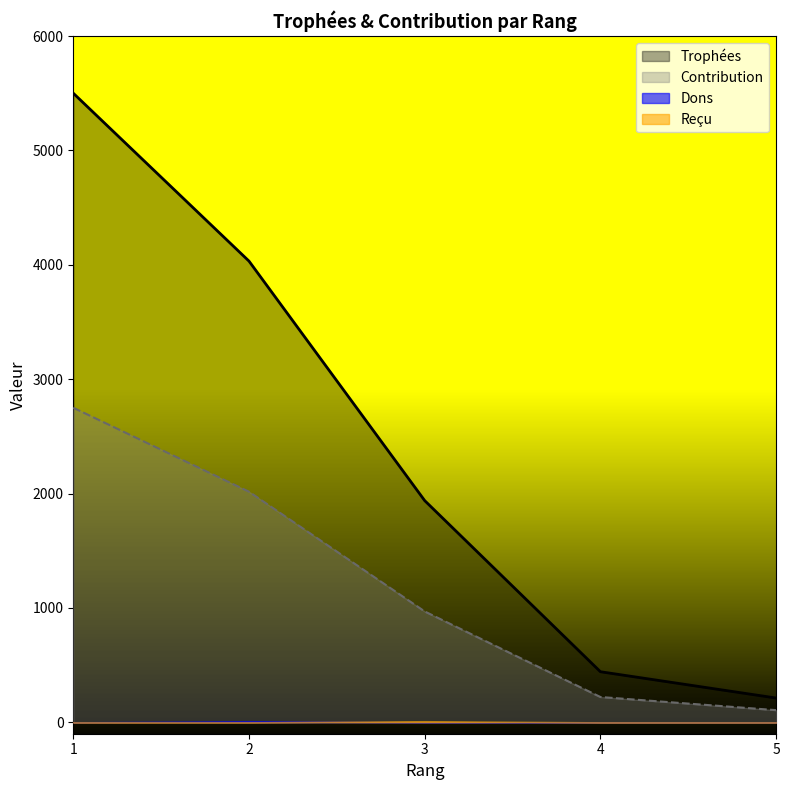

Which series has the widest spread of values?

Trophées